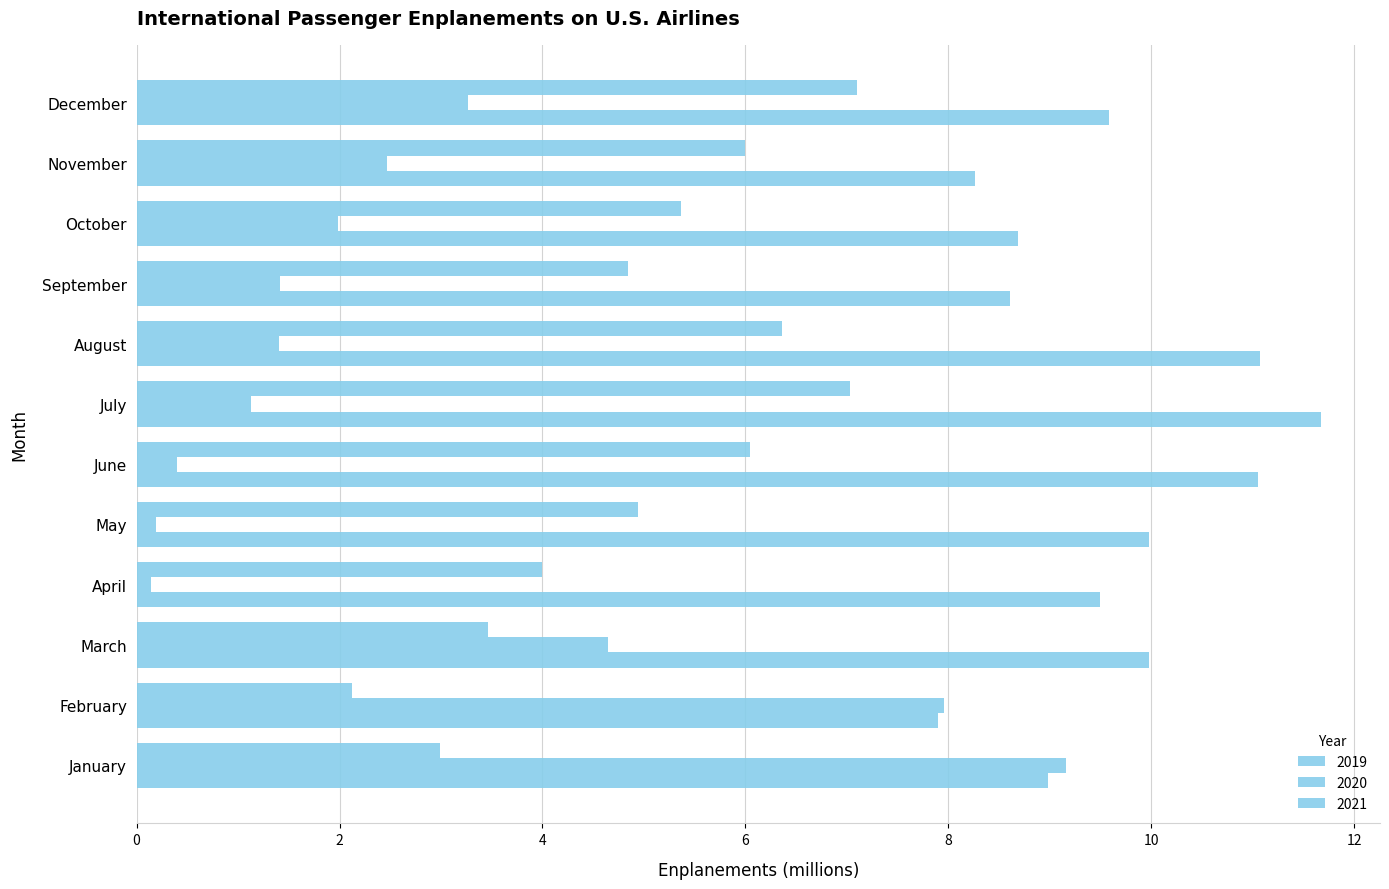

How many data points in 2020 are above 1?

9